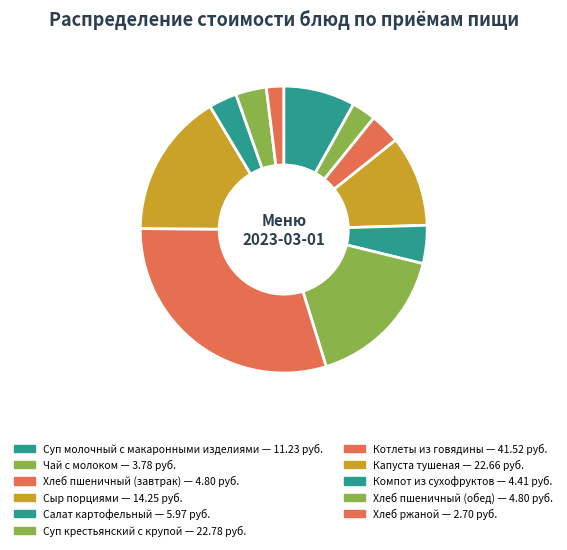

Count the number of slices in the pie.

11